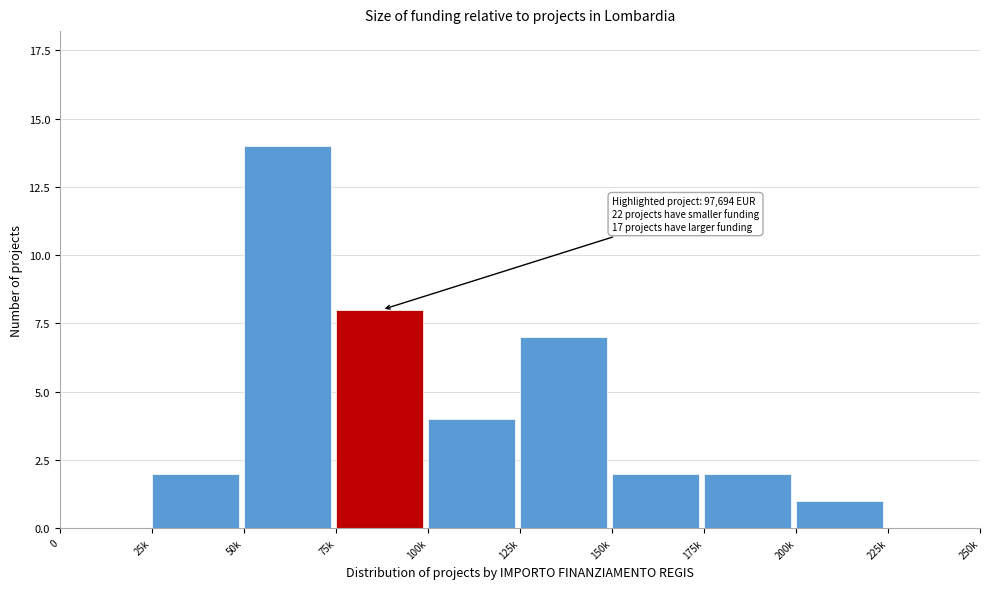

Reading left to right, extract all data points from this chart.

0=0	25k=2	50k=14	75k=8	100k=4	125k=7	150k=2	175k=2	200k=1	225k=0